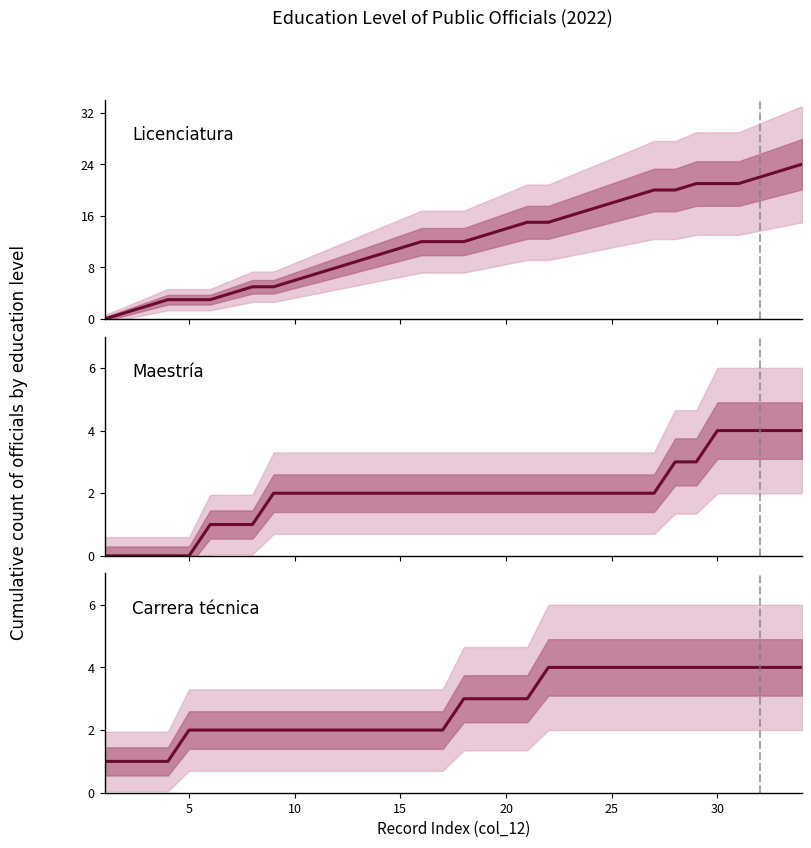

Is the value of Maestría at 33 greater than the value of Carrera técnica at 20?

Yes